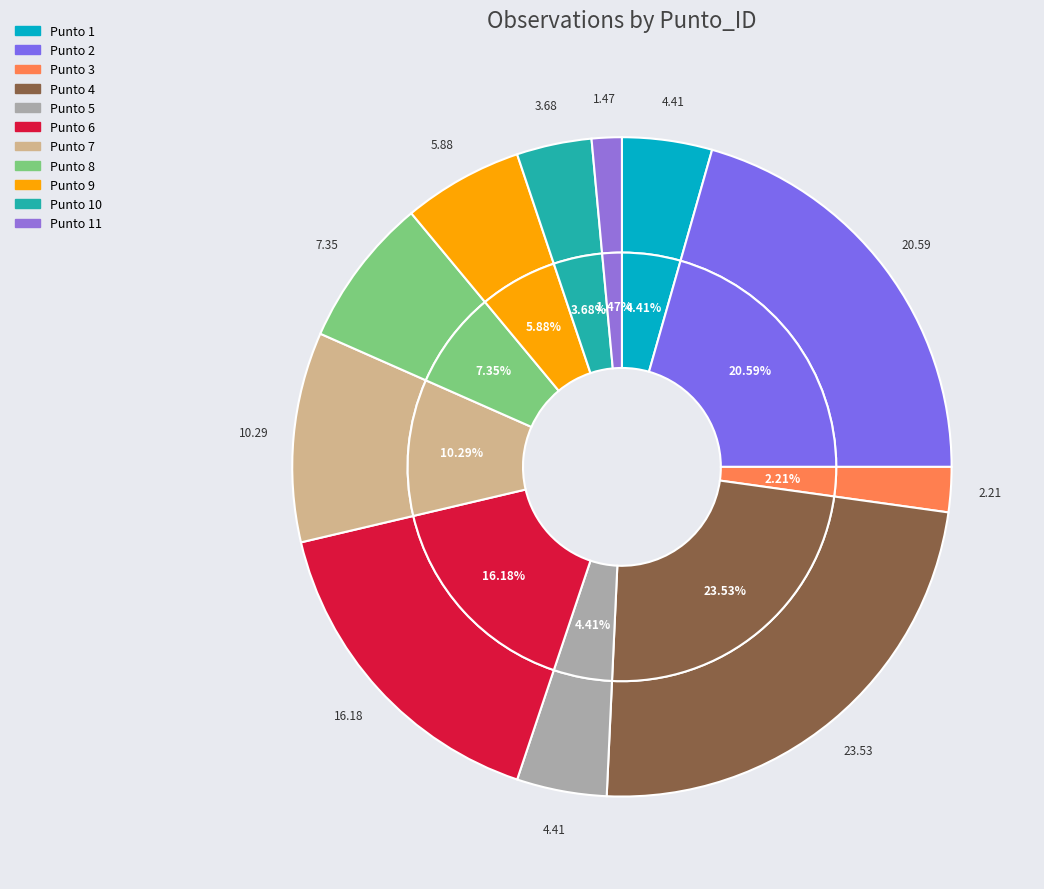

To the nearest percent, what portion does Punto 6 represent?

16%